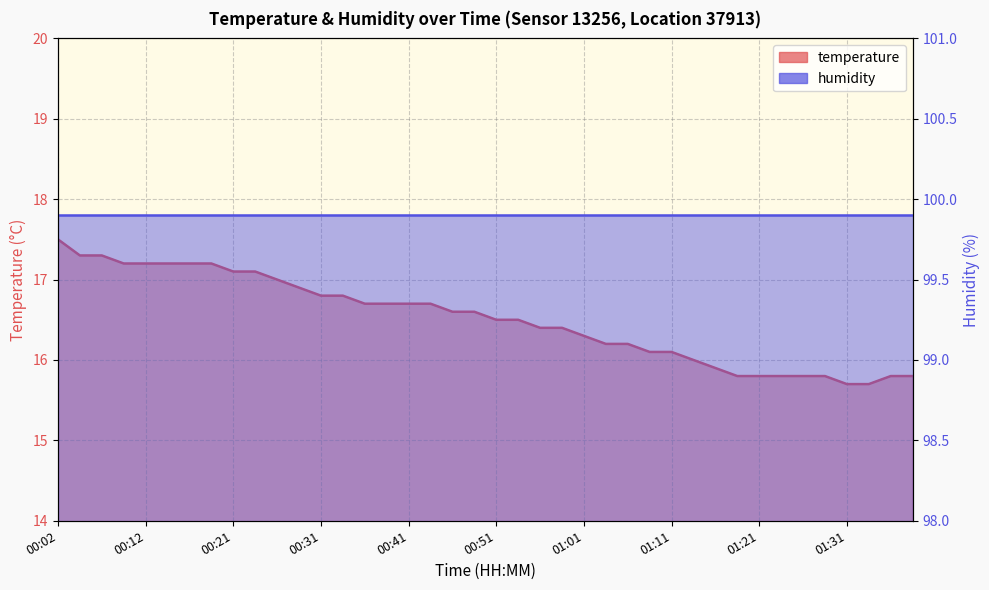

What is the value of the 3rd point from the left?

17.3